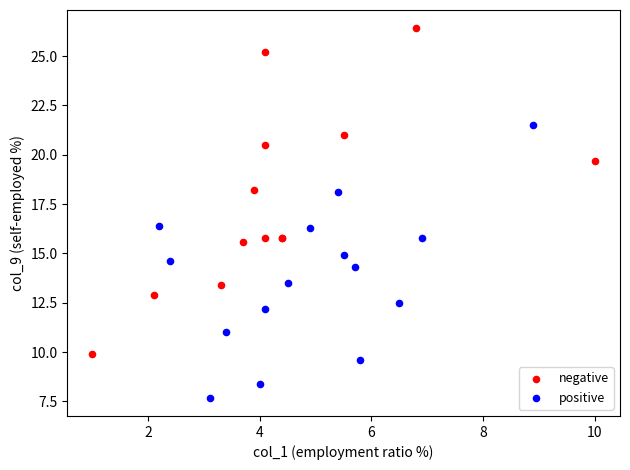

Which series has the widest spread of Y values?

negative